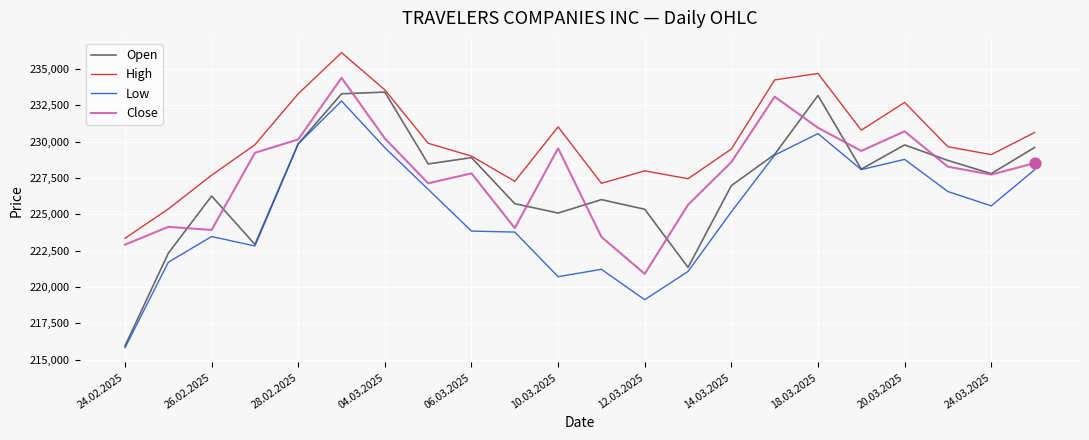

Which series has the widest spread of values?

Open